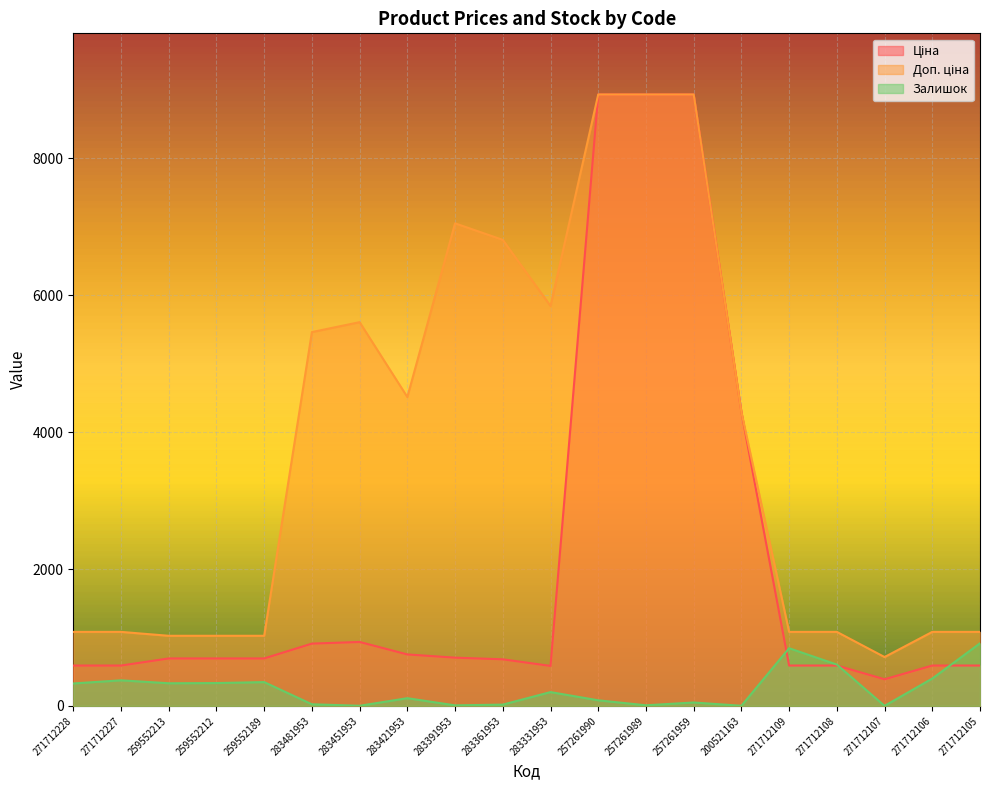

What is the sum of the Ціна values at 271712108 and 257261989?

9524.0